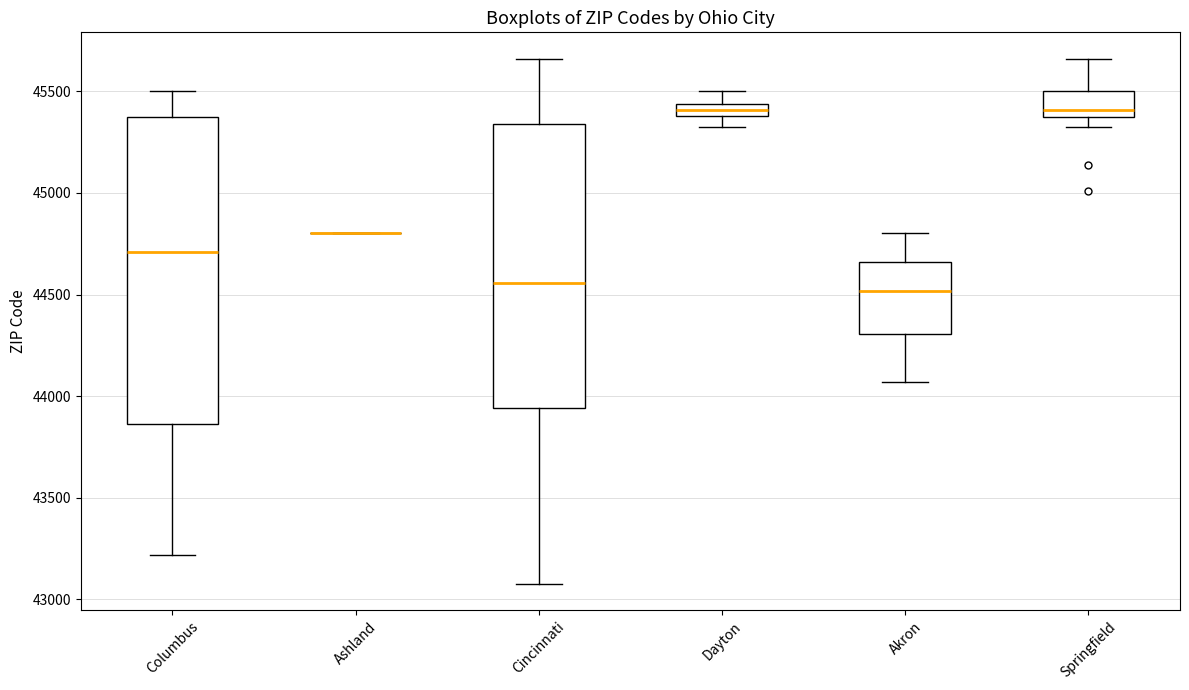

Where is the upper edge of the box for Dayton on the y-axis? The values are not printed on the chart, so give them approximately, as read against the axis.

45450